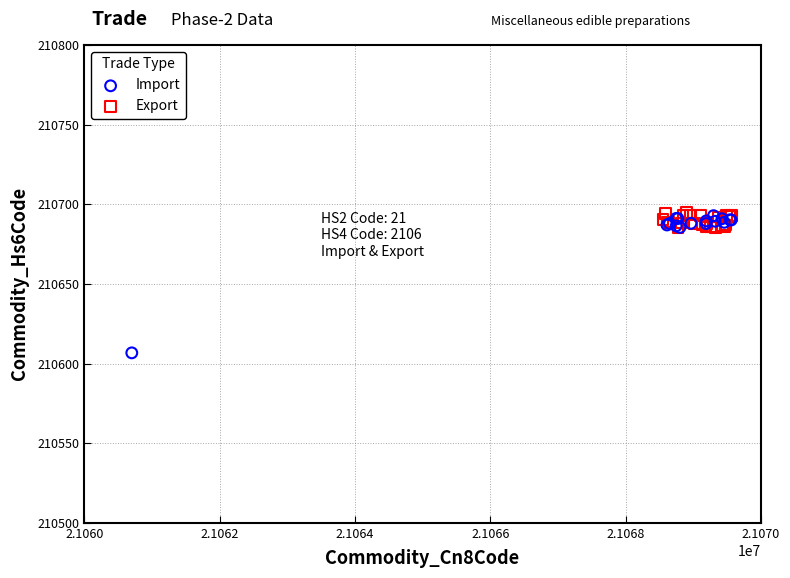

Which series contains the lowest Y value?

Import